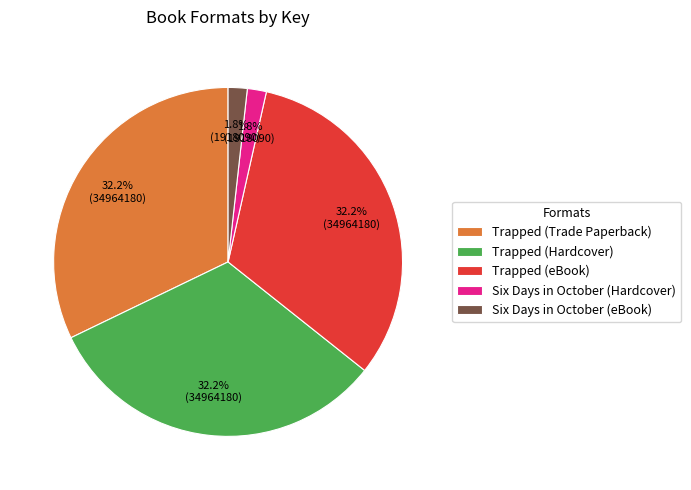

Between Trapped (Hardcover) and Six Days in October (eBook), which is larger?

Trapped (Hardcover)